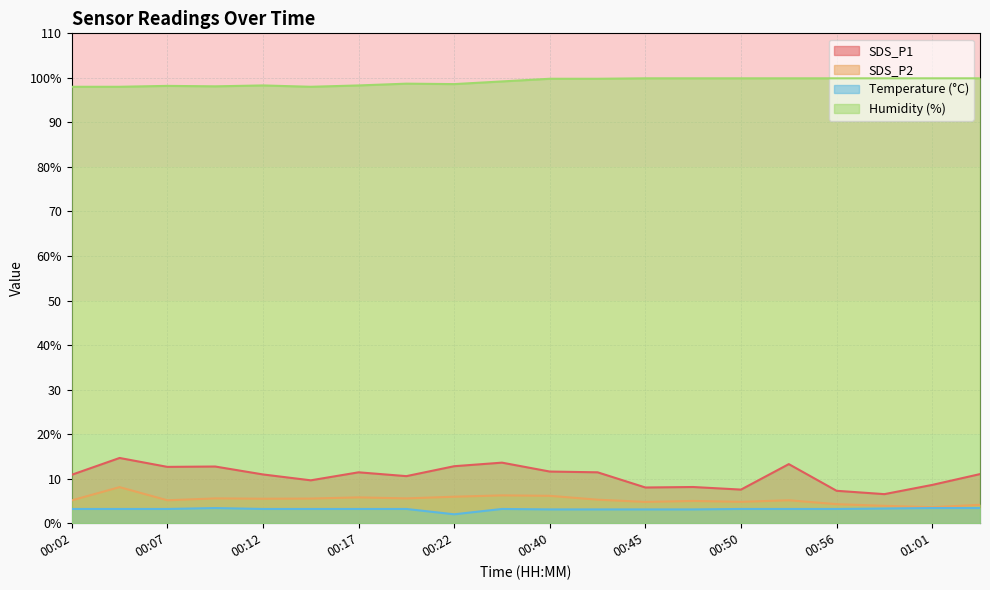

At how many categories does at least one series exceed 59?

20